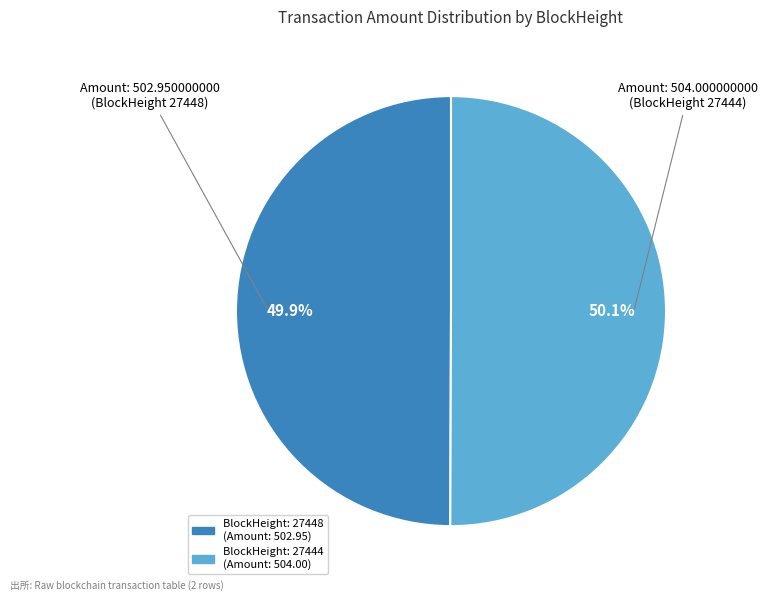

Is it true that BlockHeight: 27444 is 99% of the pie?

False